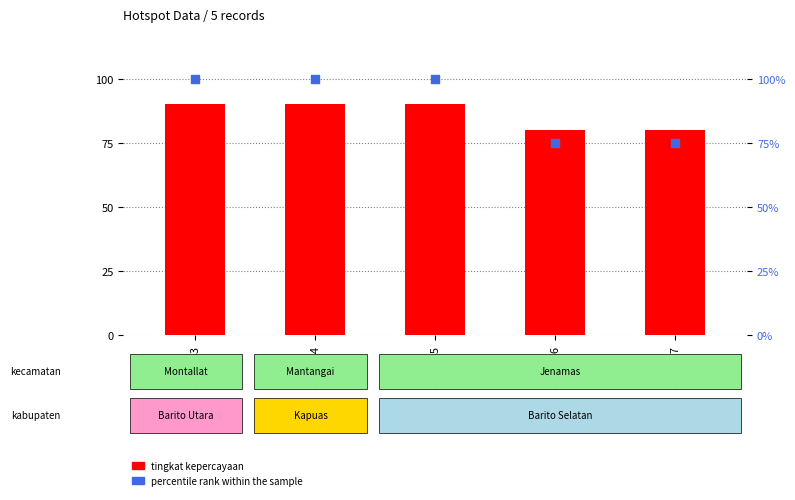

Is the value of percentile rank within the sample at 3312333 greater than the value of tingkat kepercayaan at 3312336?

Yes